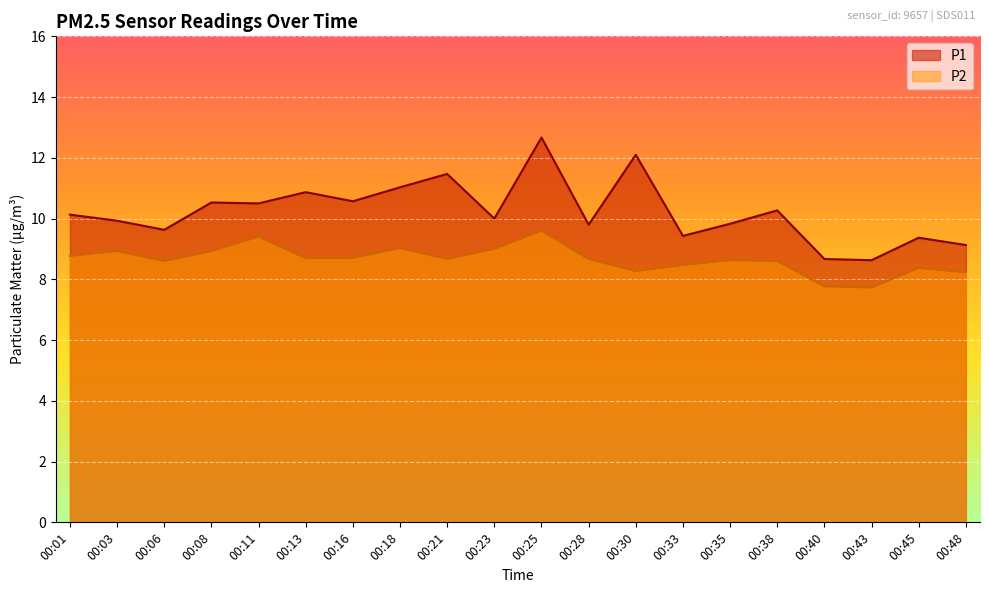

What is the minimum value shown in the chart?

7.7